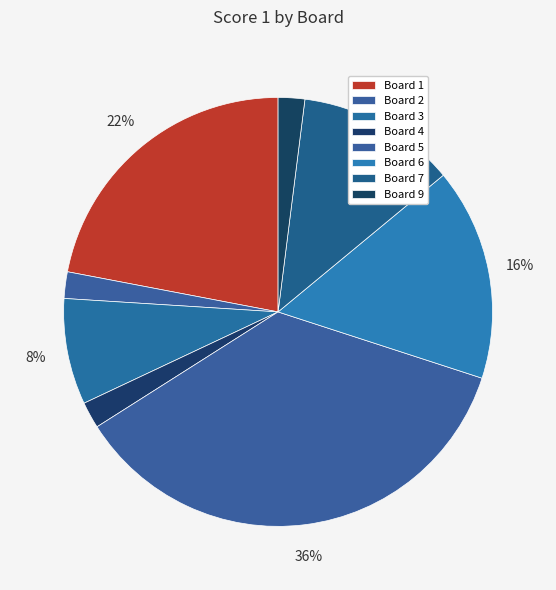

How many segments does this pie chart have?

8